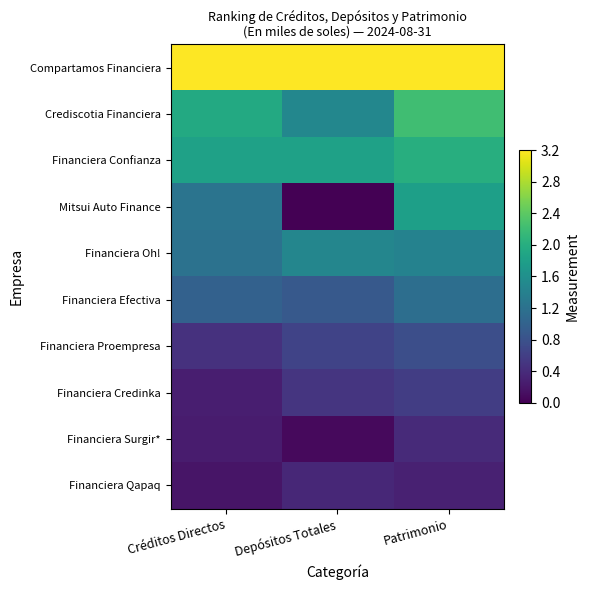

How many distinct data groups are displayed?

10